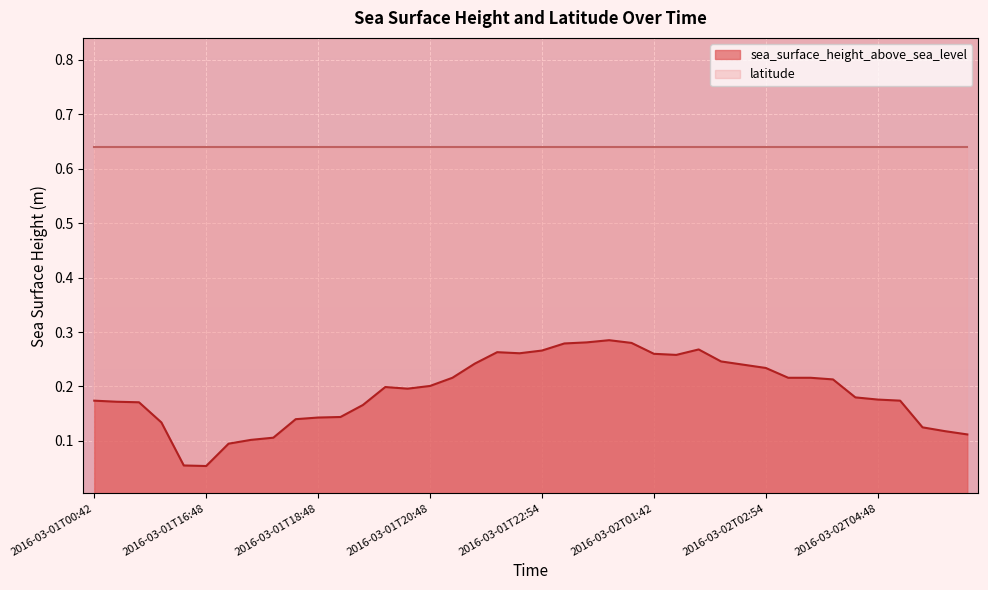

What is the difference between the second highest and second lowest values?

0.2